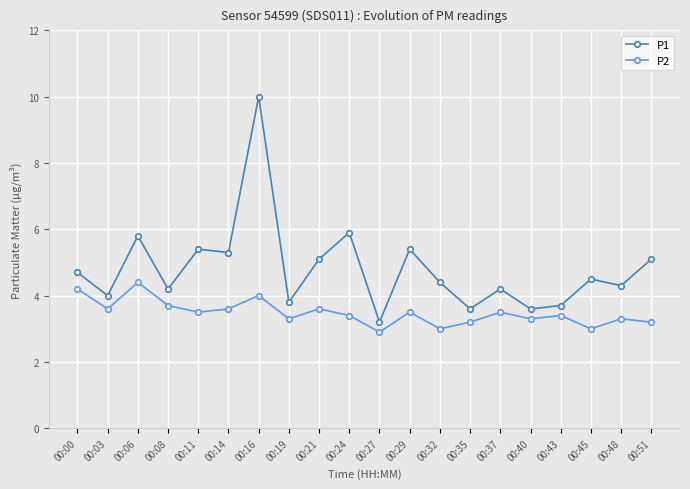

What is the average value of the P1 series?

4.8